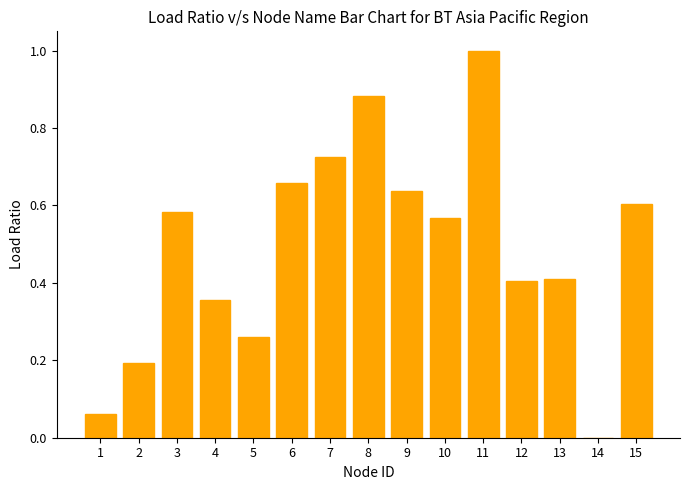

What is the sum of all values?

7.3